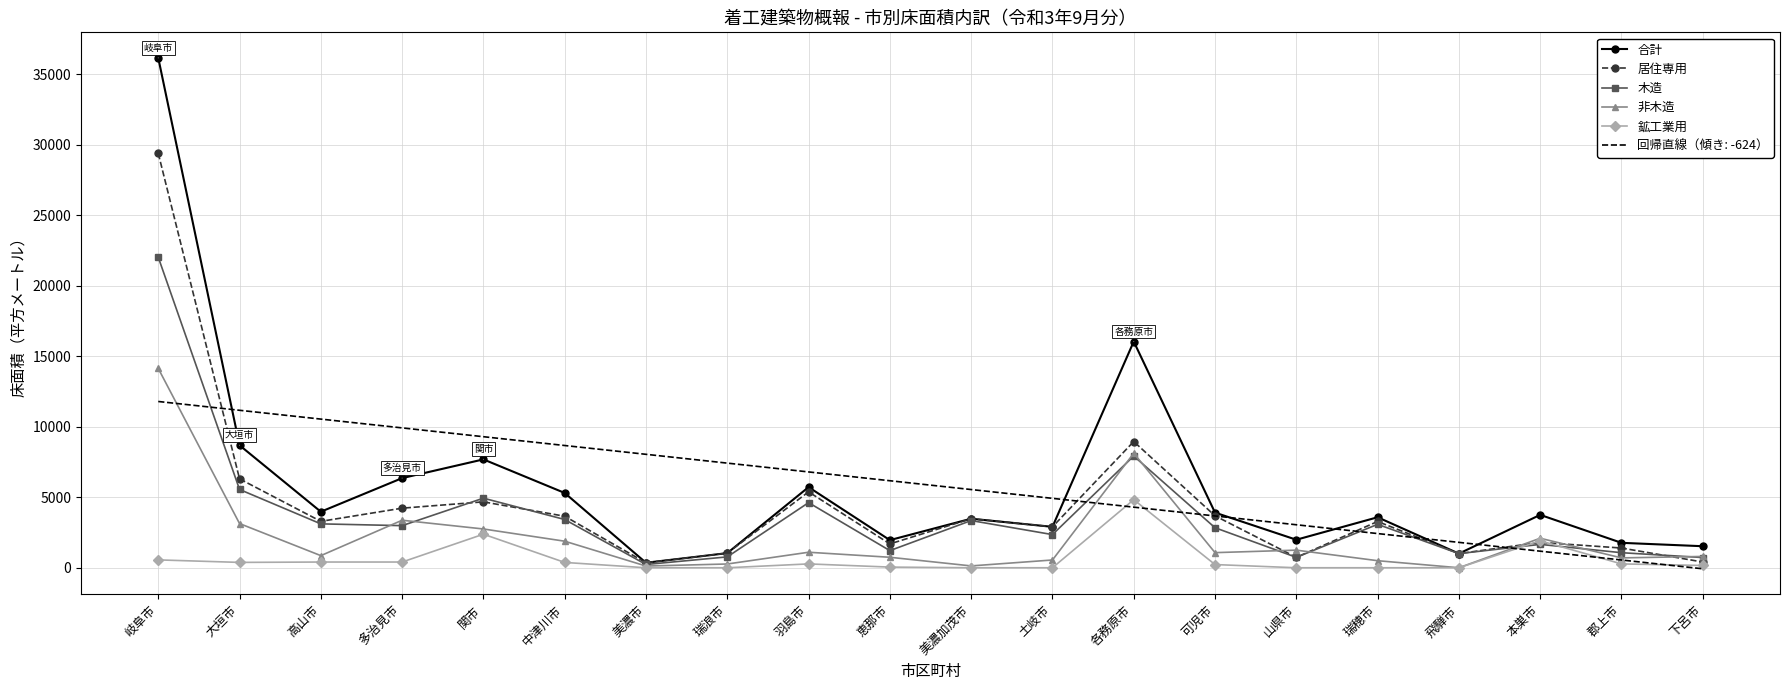

Is the value of 非木造 at 多治見市 greater than the value of 居住専用 at 関市?

No